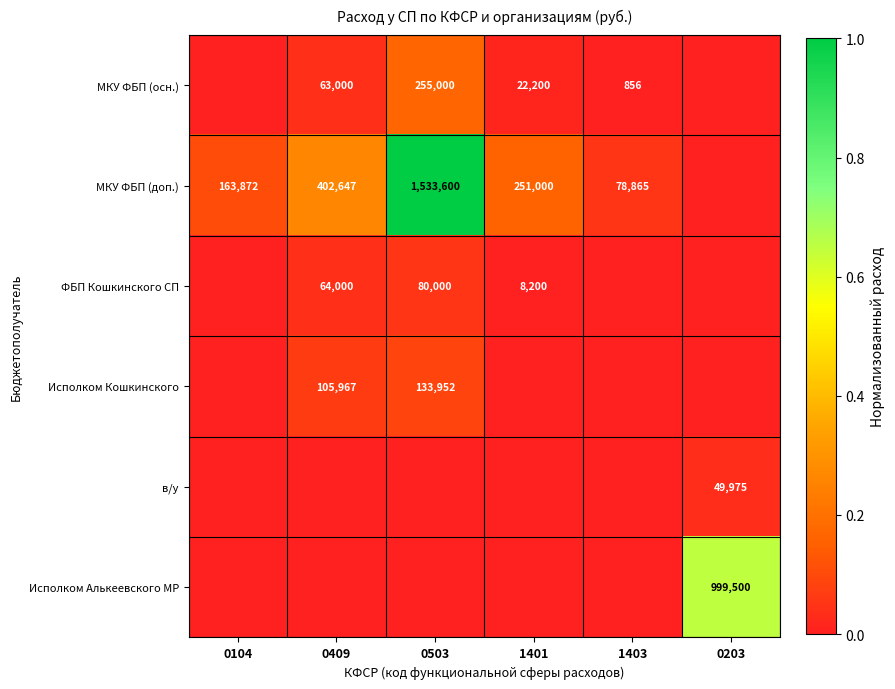

The value of МКУ ФБП (осн.) at 0409 is 63000. True or false?

True